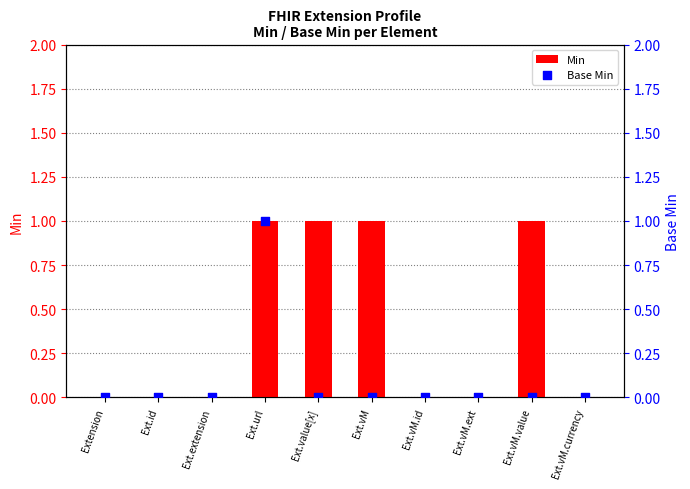

What is the total value across all series at Ext.value[x]?

1